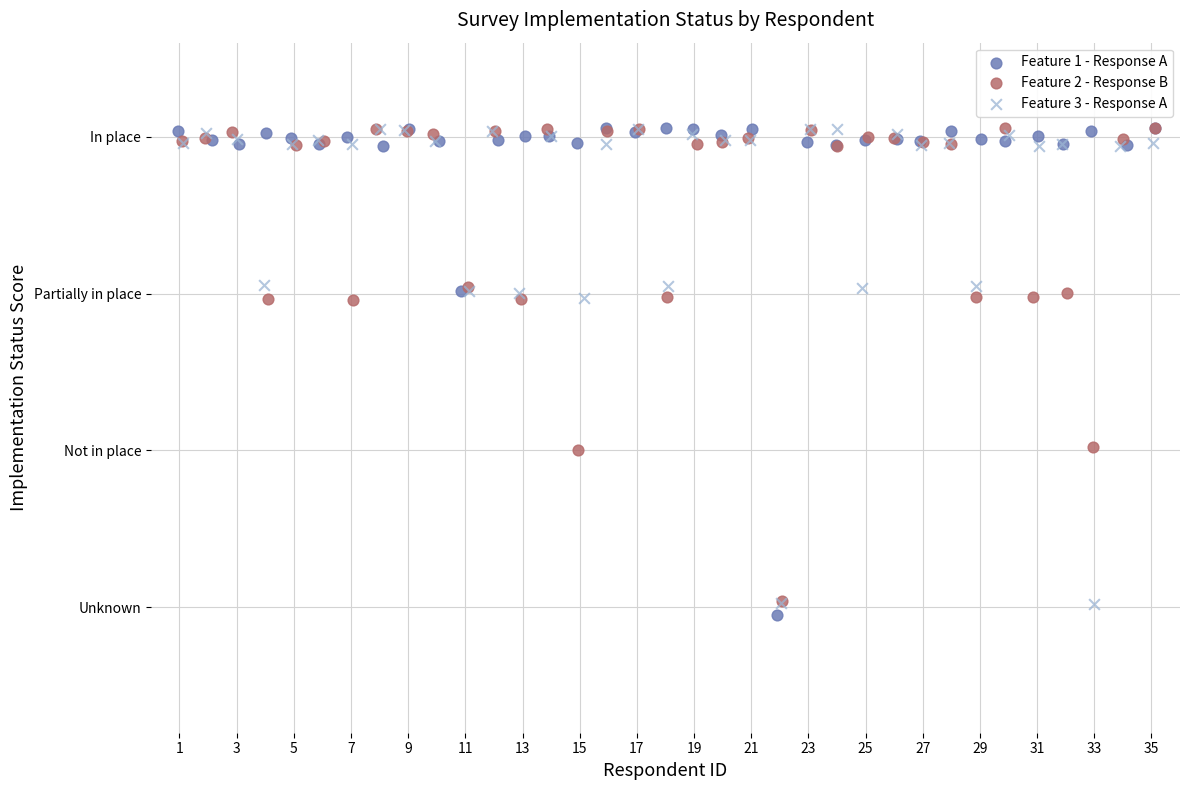

What are all the series names shown in the legend?

Feature 1 - Response A, Feature 2 - Response B, Feature 3 - Response A